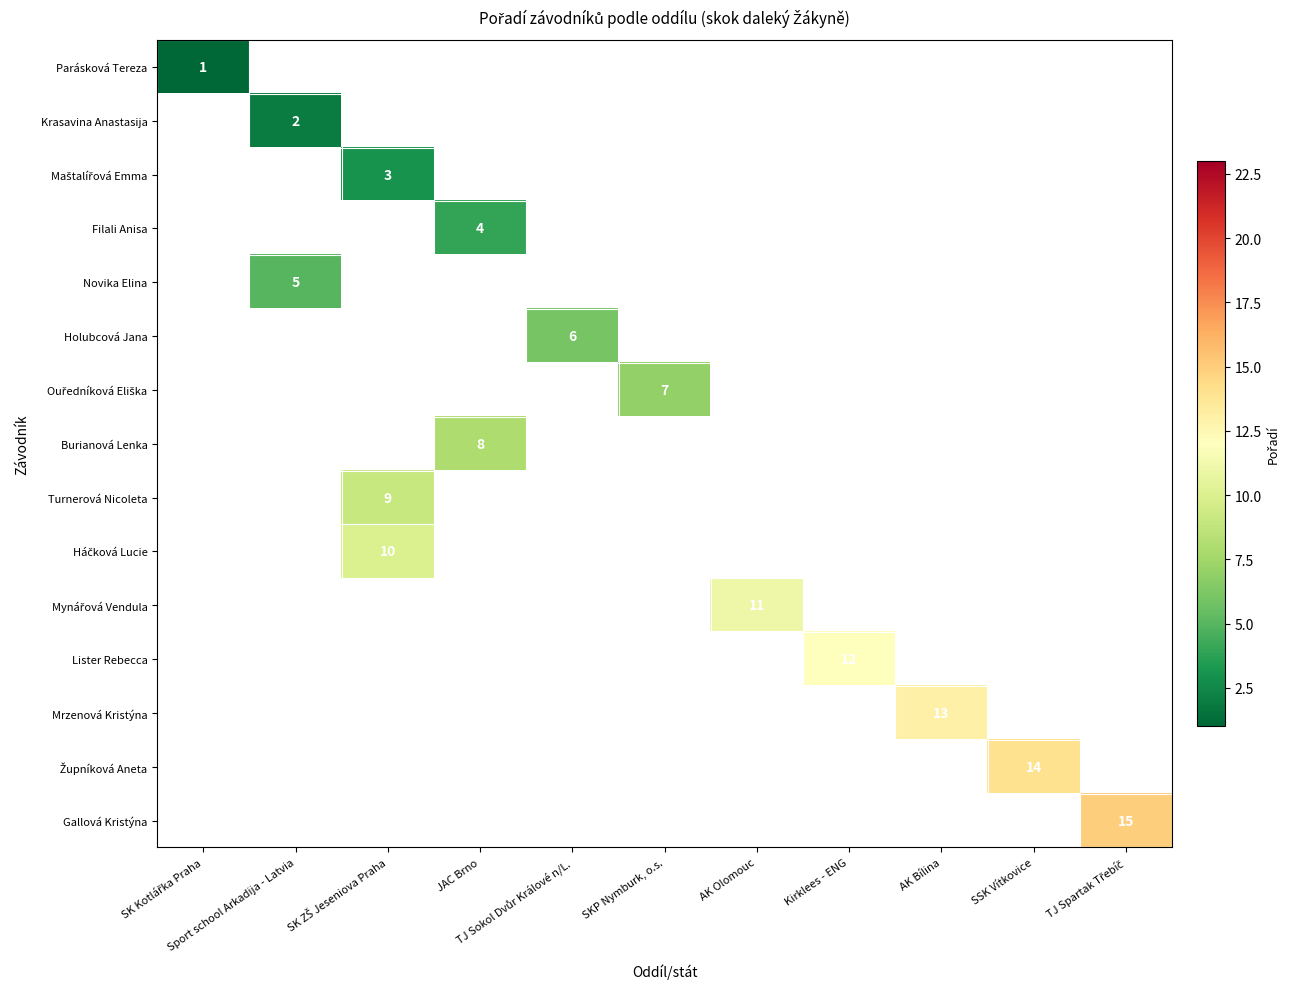

List the series in order of their overall mean, lowest first.

Parásková Tereza, Krasavina Anastasija, Maštalířová Emma, Filali Anisa, Novika Elina, Holubcová Jana, Ouředníková Eliška, Burianová Lenka, Turnerová Nicoleta, Háčková Lucie, Mynářová Vendula, Lister Rebecca, Mrzenová Kristýna, Župníková Aneta, Gallová Kristýna